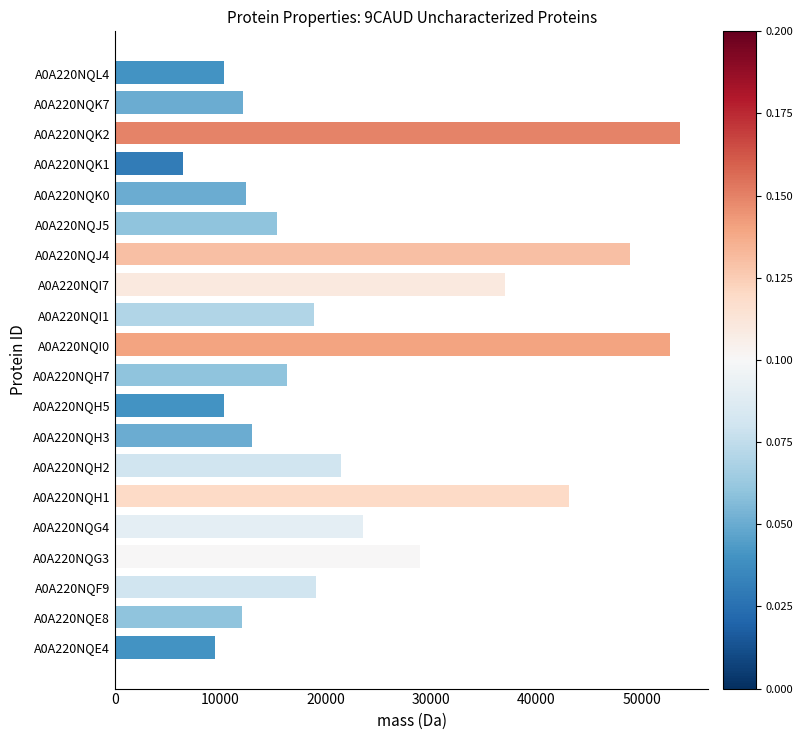

What is the difference between the maximum and minimum values?

47176.7